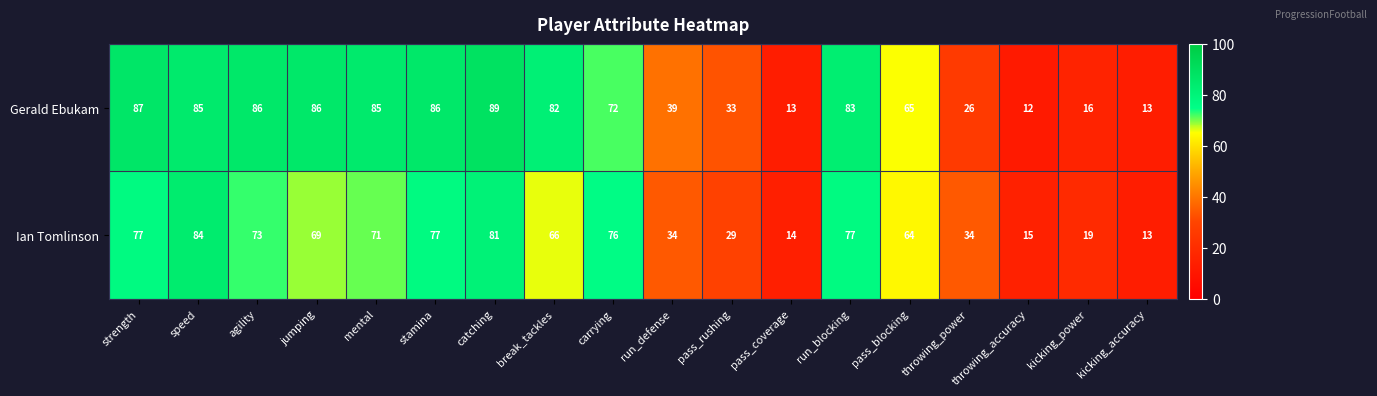

At how many categories does at least one series exceed 64?

11